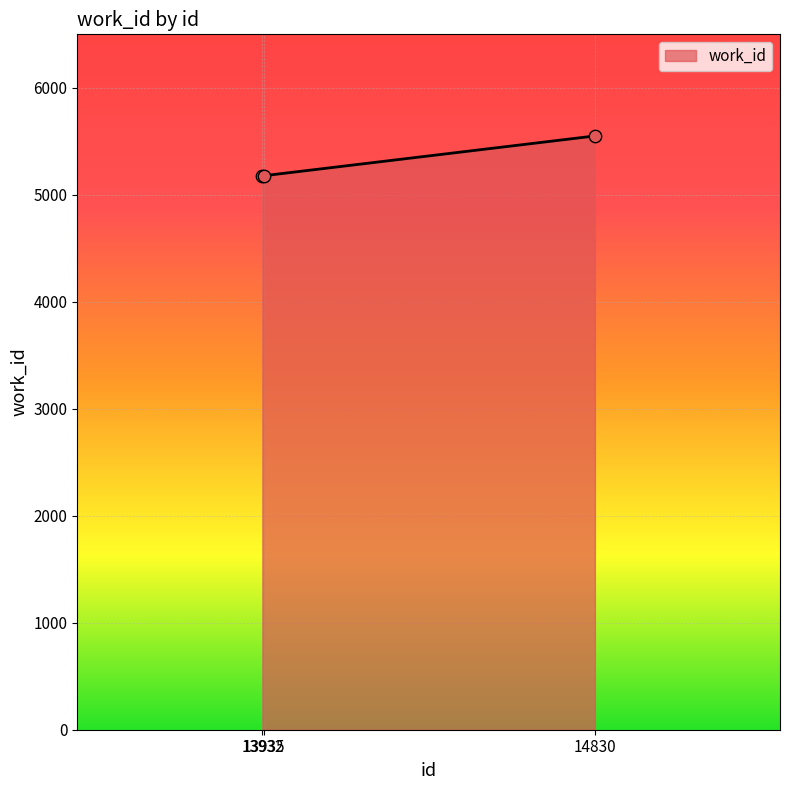

Which has a higher value, 13932 or 14830?

14830